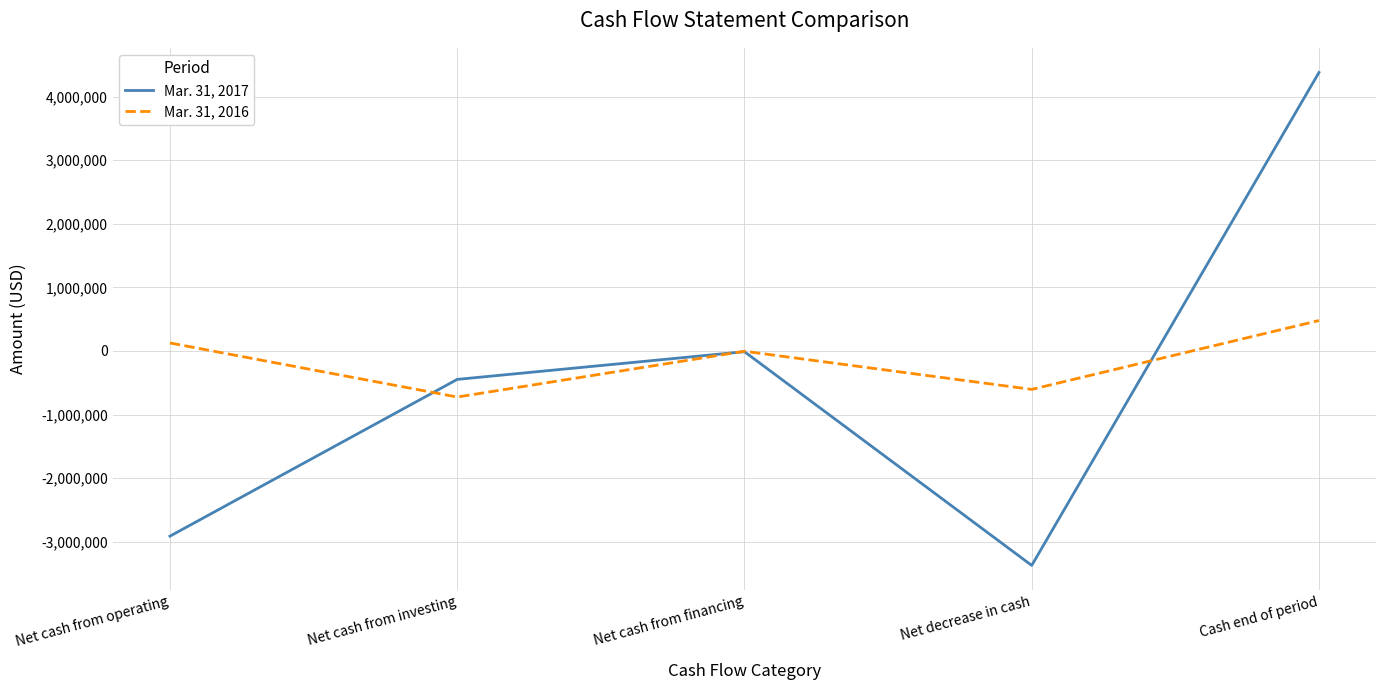

Which series ends up on top after the final intersection of Mar. 31, 2017 and Mar. 31, 2016?

Mar. 31, 2017